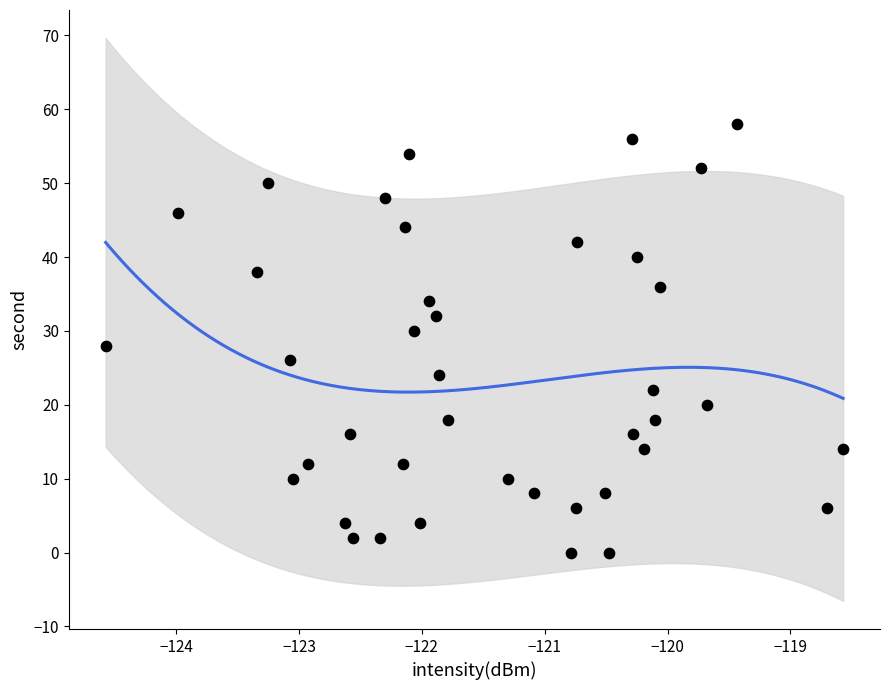

What is the range of Y values (max minus min)?

58